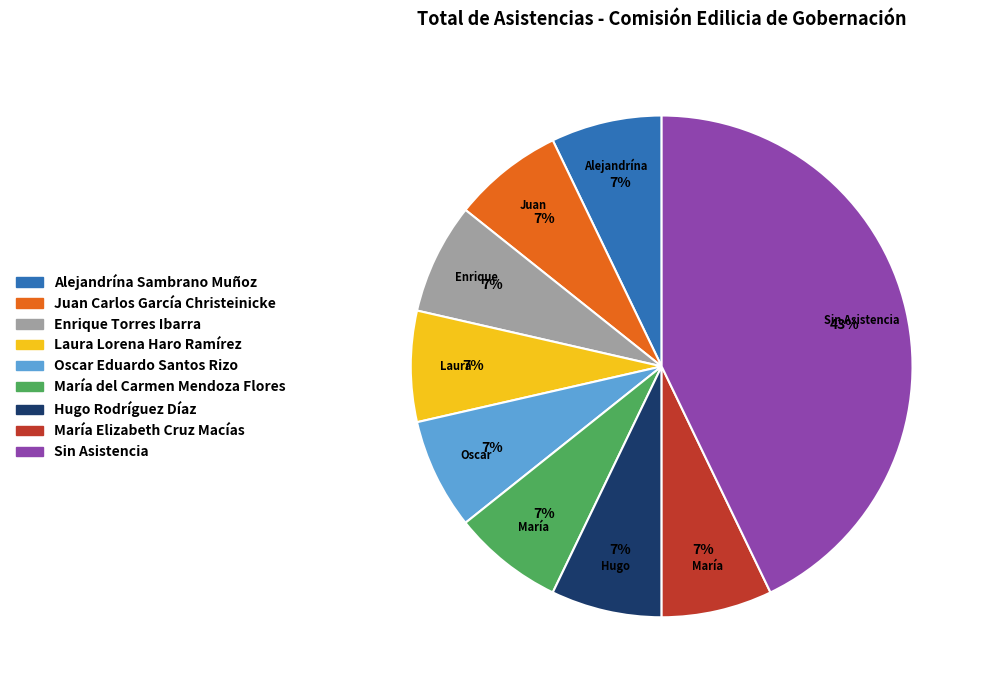

To the nearest percent, what is the difference between the largest and smallest slice percentages?

36%